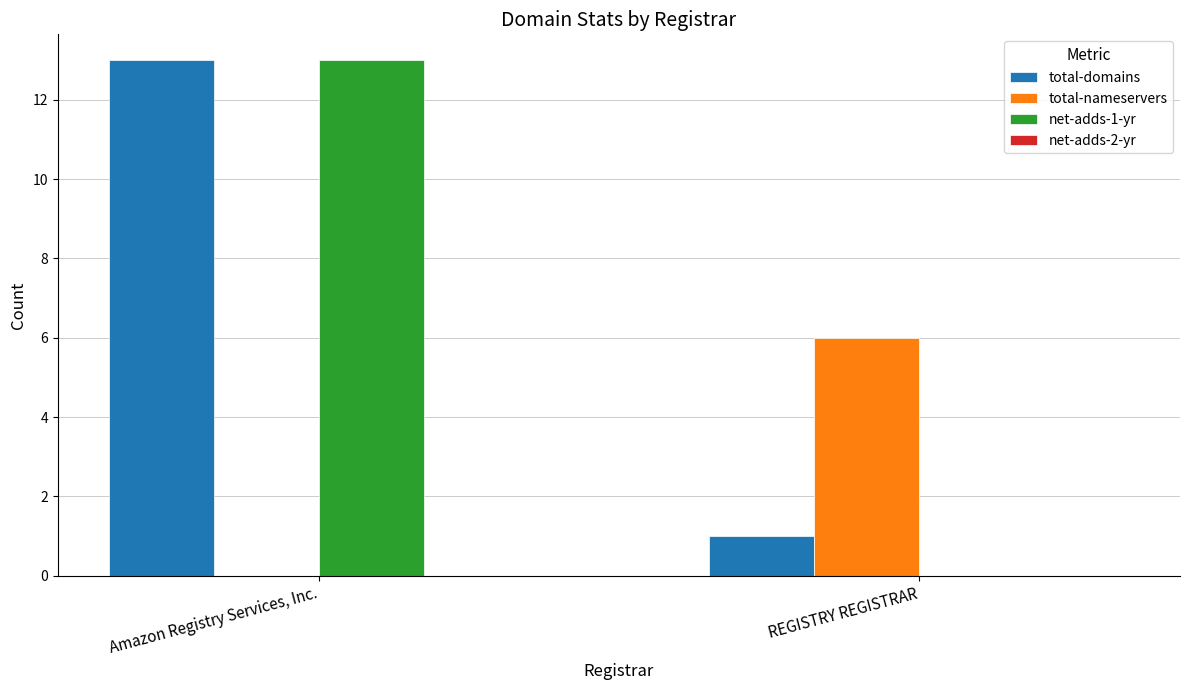

Between Amazon Registry Services, Inc. and REGISTRY REGISTRAR, which series saw the biggest shift?

net-adds-1-yr